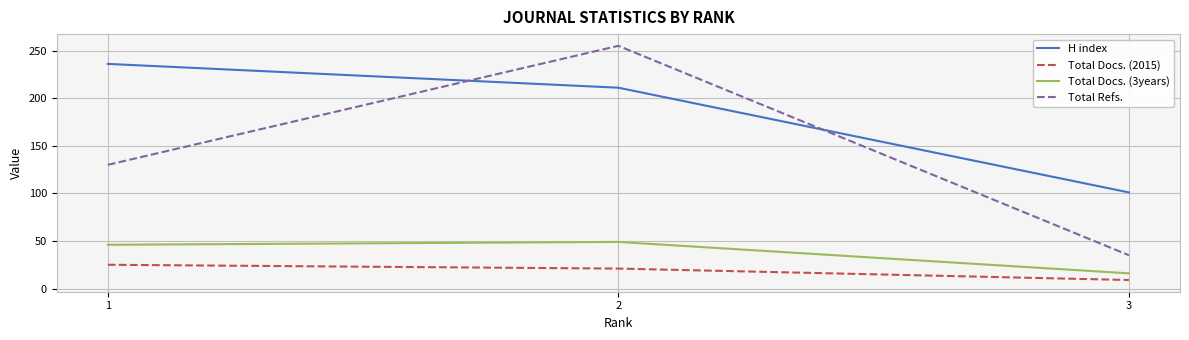

What is the sum of the Total Refs. values at 2 and 1?

385